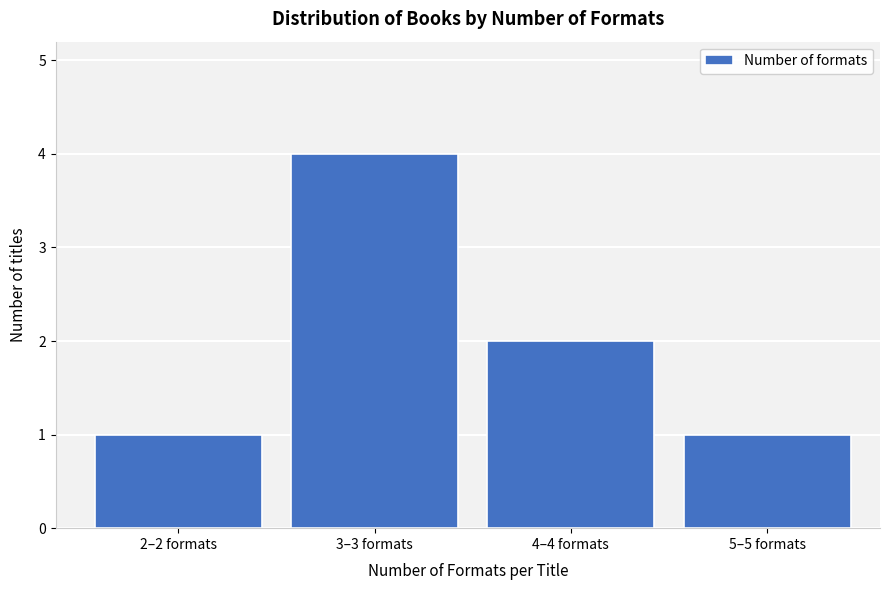

Reading right to left, what are all the values shown in this chart?

1	2	4	1